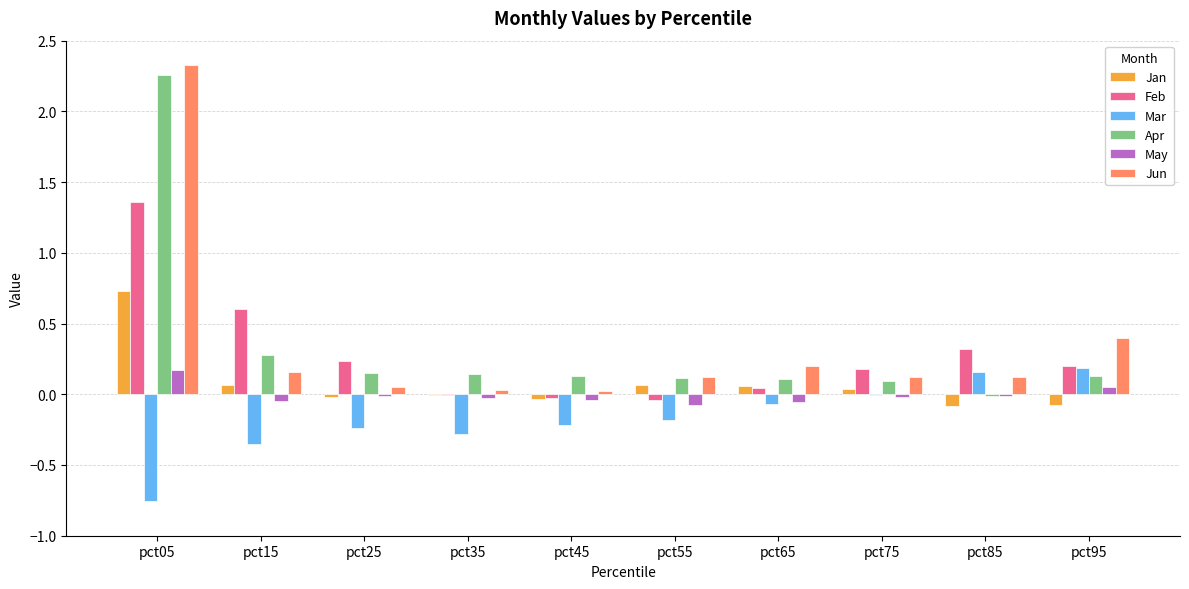

Is it true that Mar equals 0.2 at pct95?

True